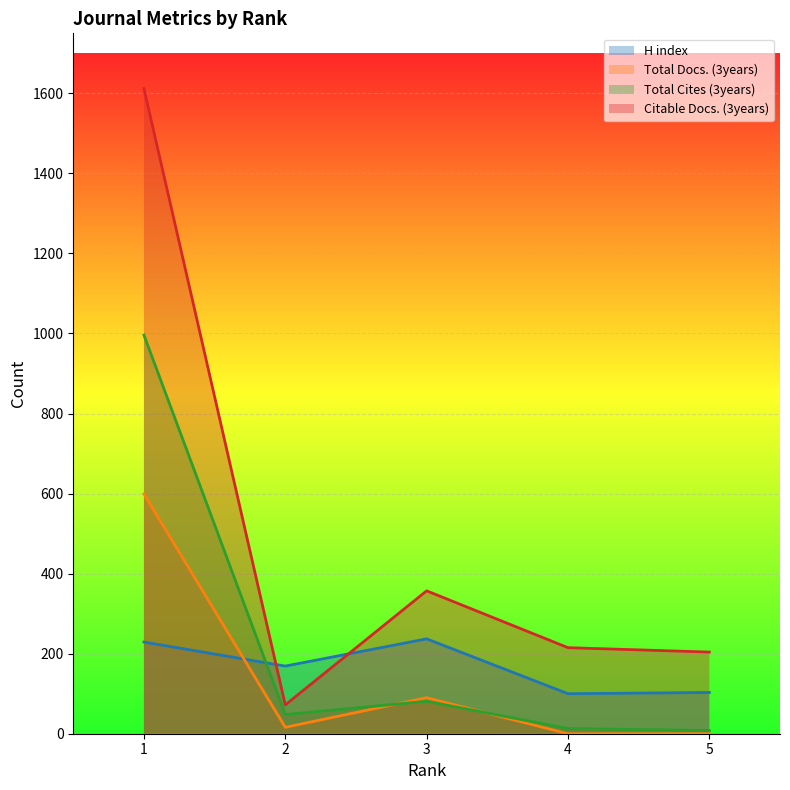

At which label is H index closest to 168?

2